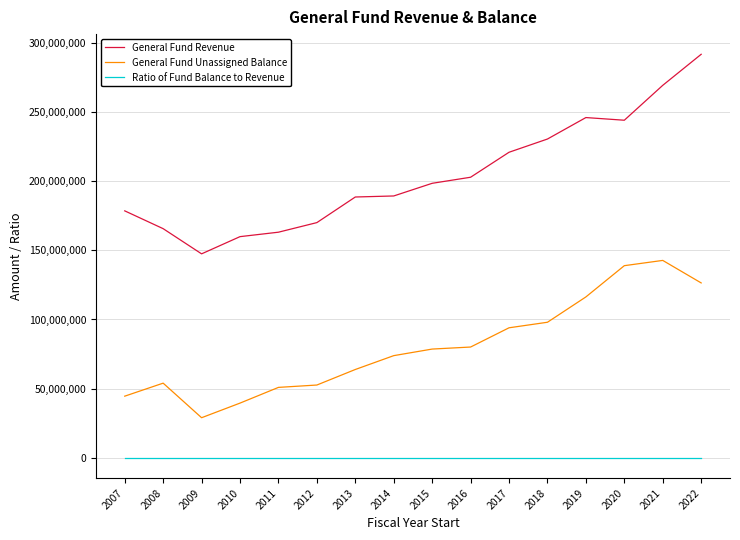

How many lines are shown in the chart?

3